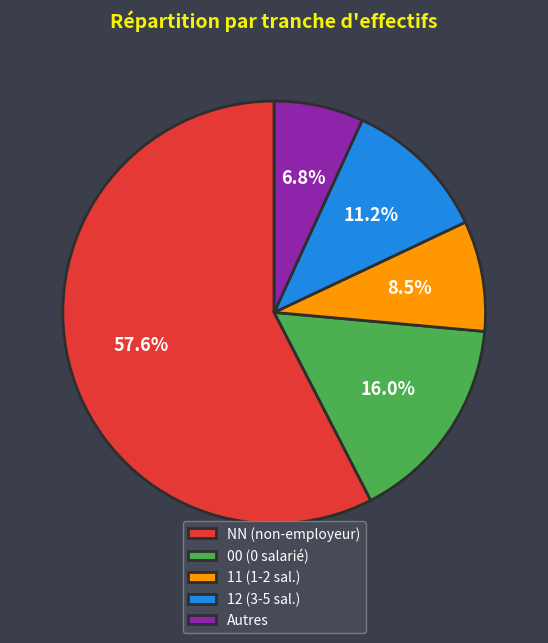

Which category has the biggest portion of the pie?

NN (non-employeur)